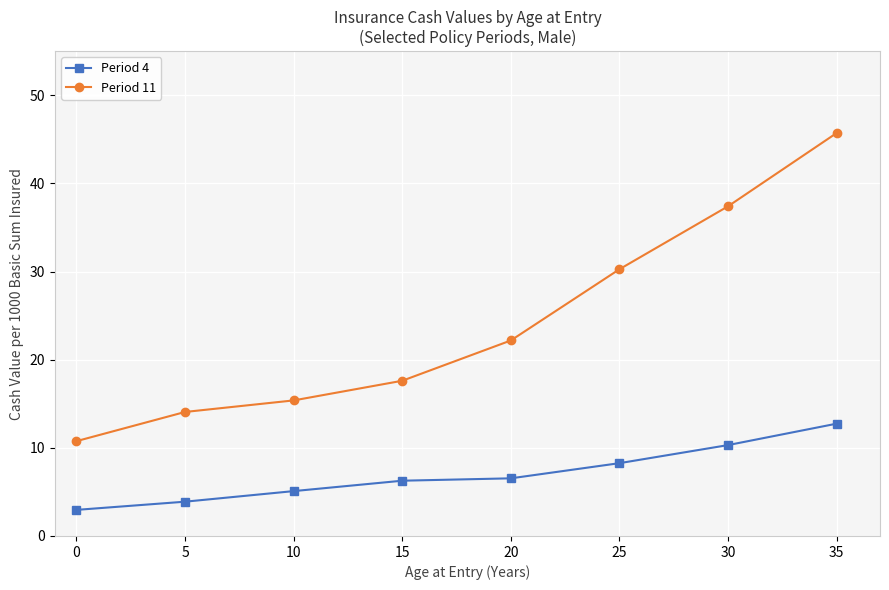

True or false: Period 4 has a value of 2.0 at 5.

False